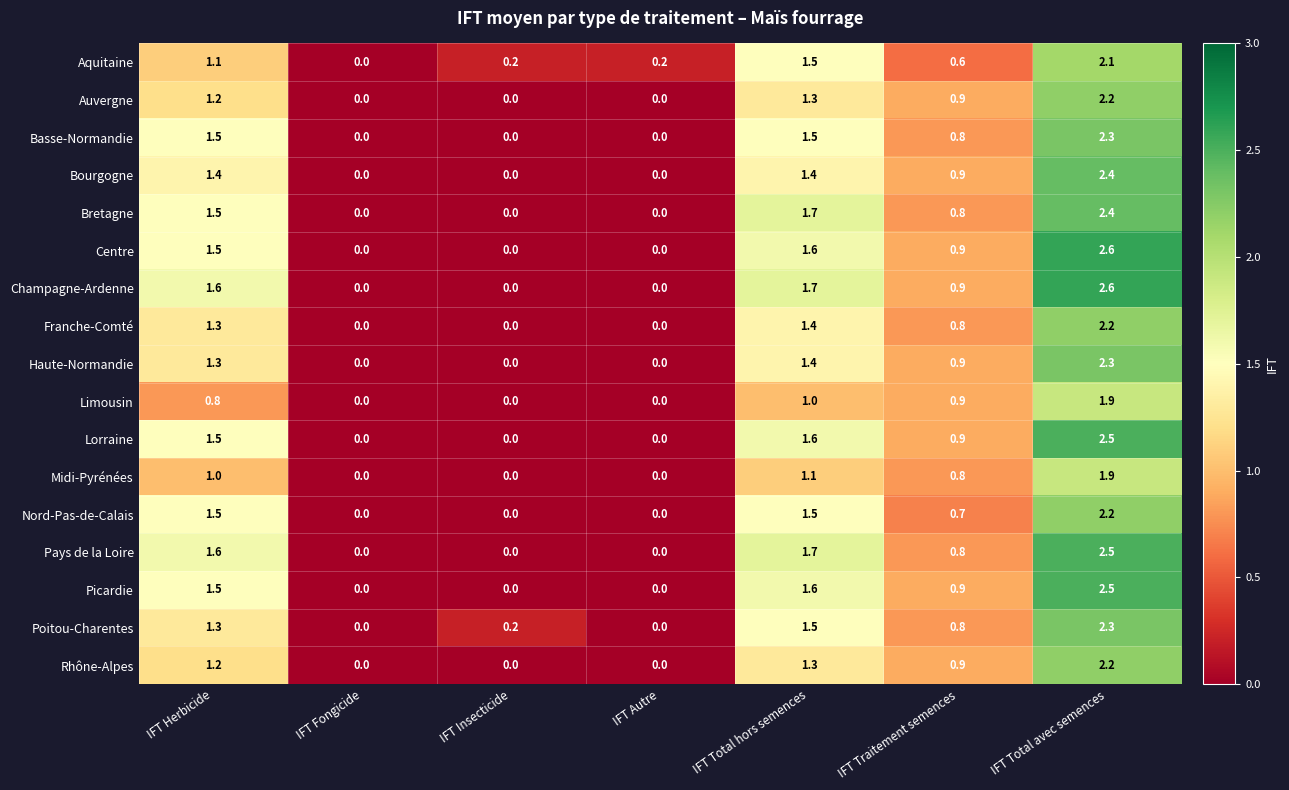

Which series has the largest total across all categories?

Champagne-Ardenne